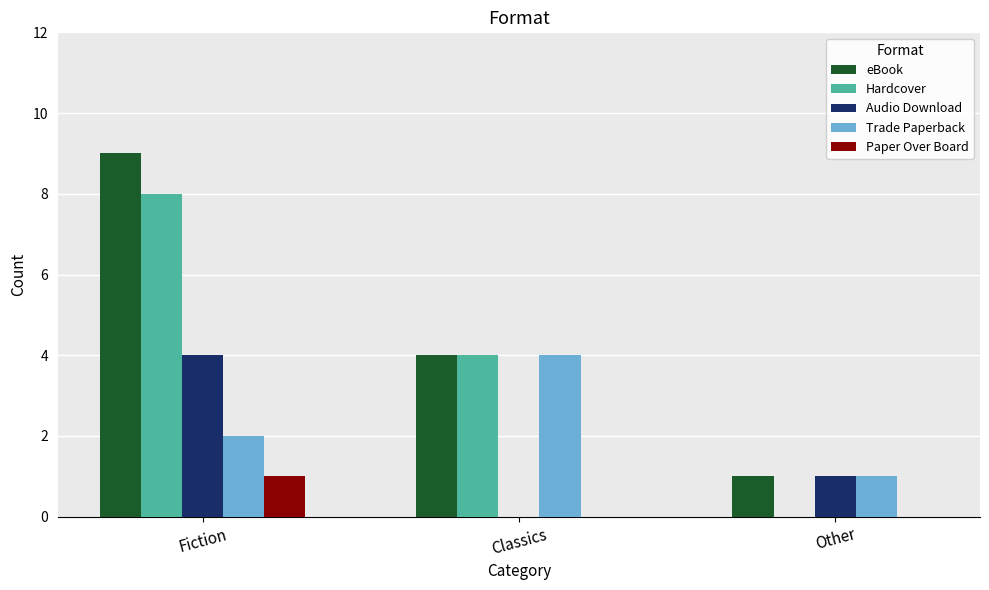

What is the sum of all eBook values?

14